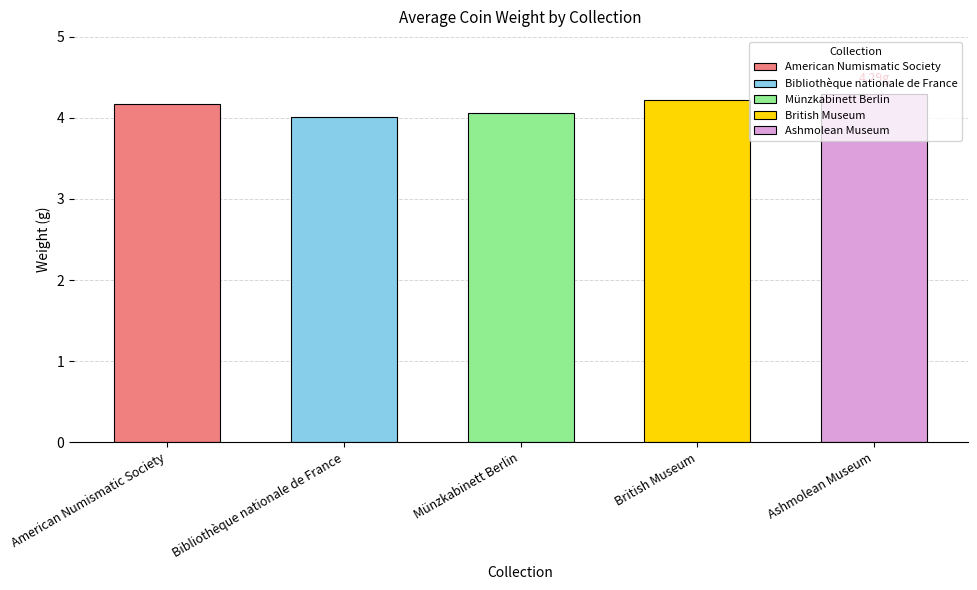

Does the chart contain stacked bars?

No